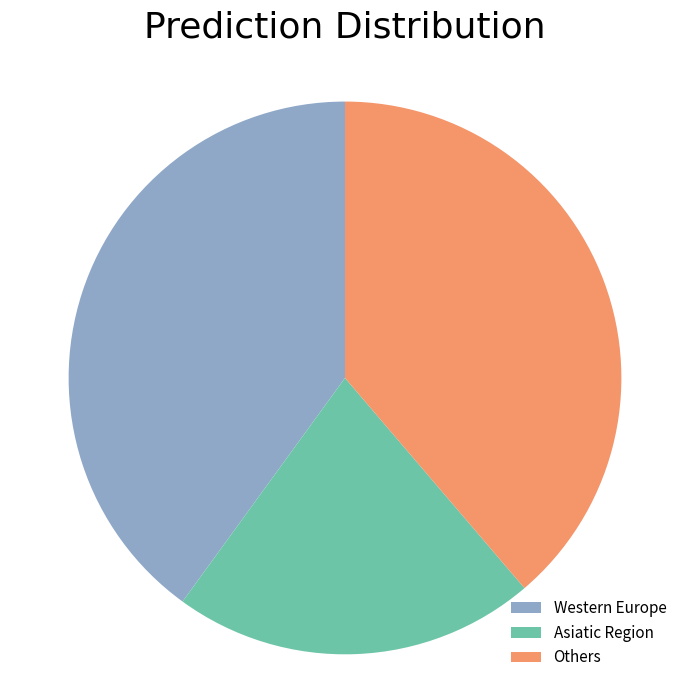

Rank the categories by value from lowest to highest.

Asiatic Region, Others, Western Europe